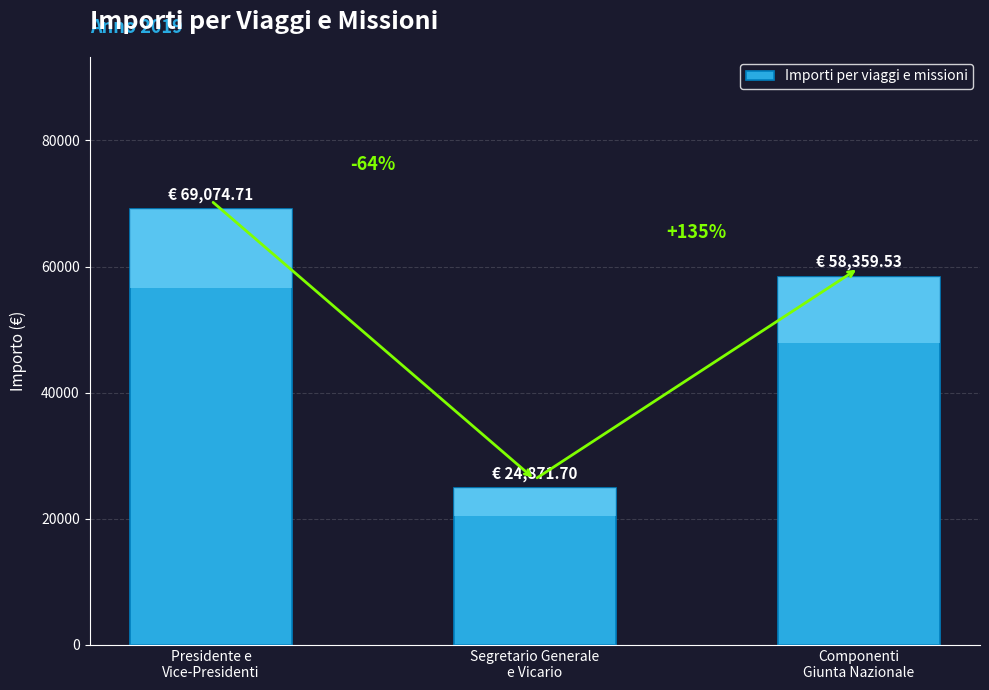

Reading left to right, extract all data points from this chart.

Presidente e
Vice-Presidenti=69074.7	Segretario Generale
e Vicario=24871.7	Componenti
Giunta Nazionale=58359.5